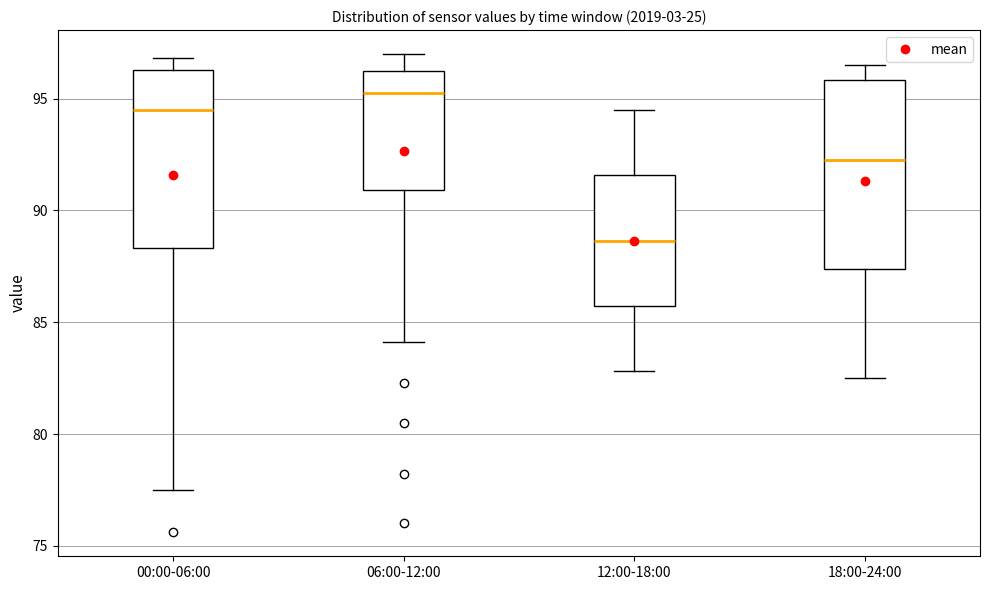

Reading left to right, read every box against the y-axis: the position of its median line, the range the box covers, and the ends of its whiskers. The values are not printed on the chart, so give them approximately, as read against the axis.

00:00-06:00: median 94.5, box 88.5 to 96.5, whiskers 77.5 to 97.0
06:00-12:00: median 95.5, box 91.0 to 96.5, whiskers 84.0 to 97.0
12:00-18:00: median 88.5, box 85.5 to 91.5, whiskers 83.0 to 94.5
18:00-24:00: median 92.5, box 87.5 to 96.0, whiskers 82.5 to 96.5